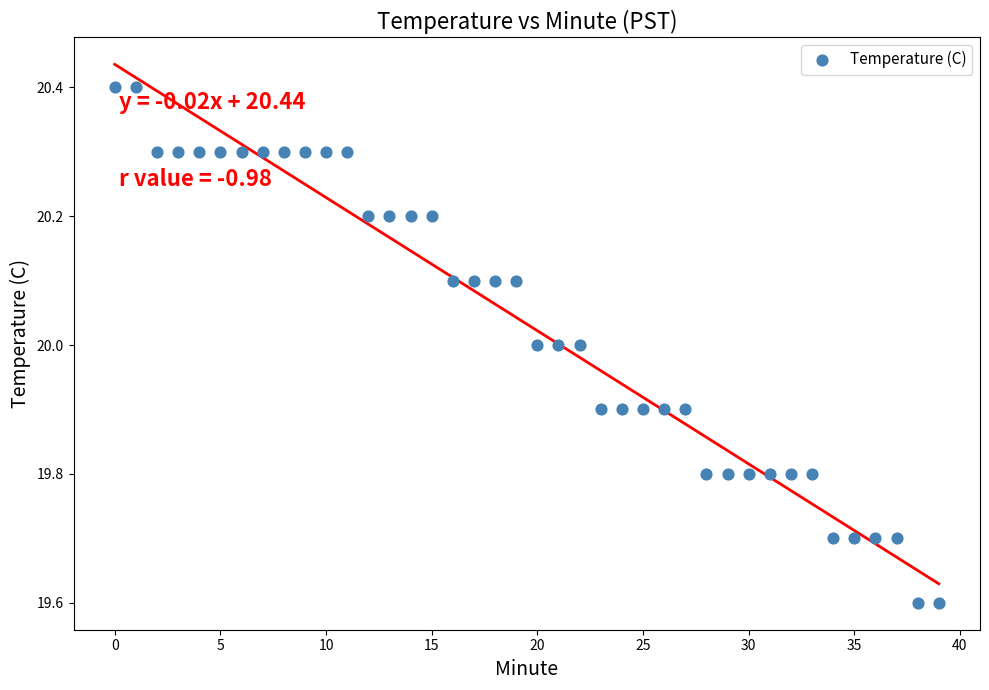

What is the range of Y values (max minus min)?

0.8